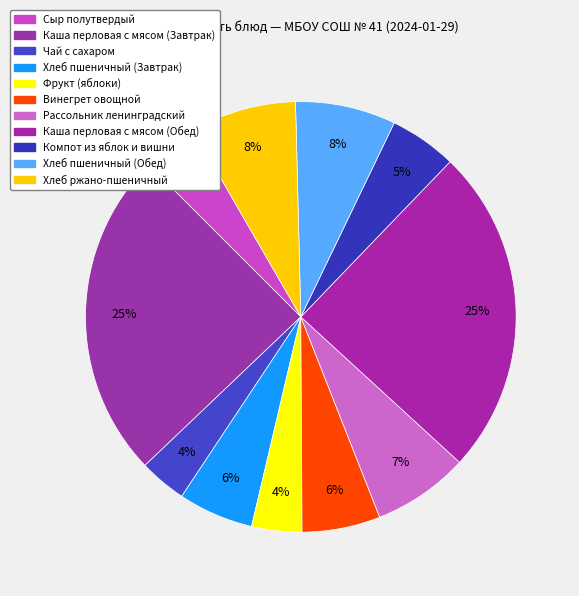

How many segments does this pie chart have?

11